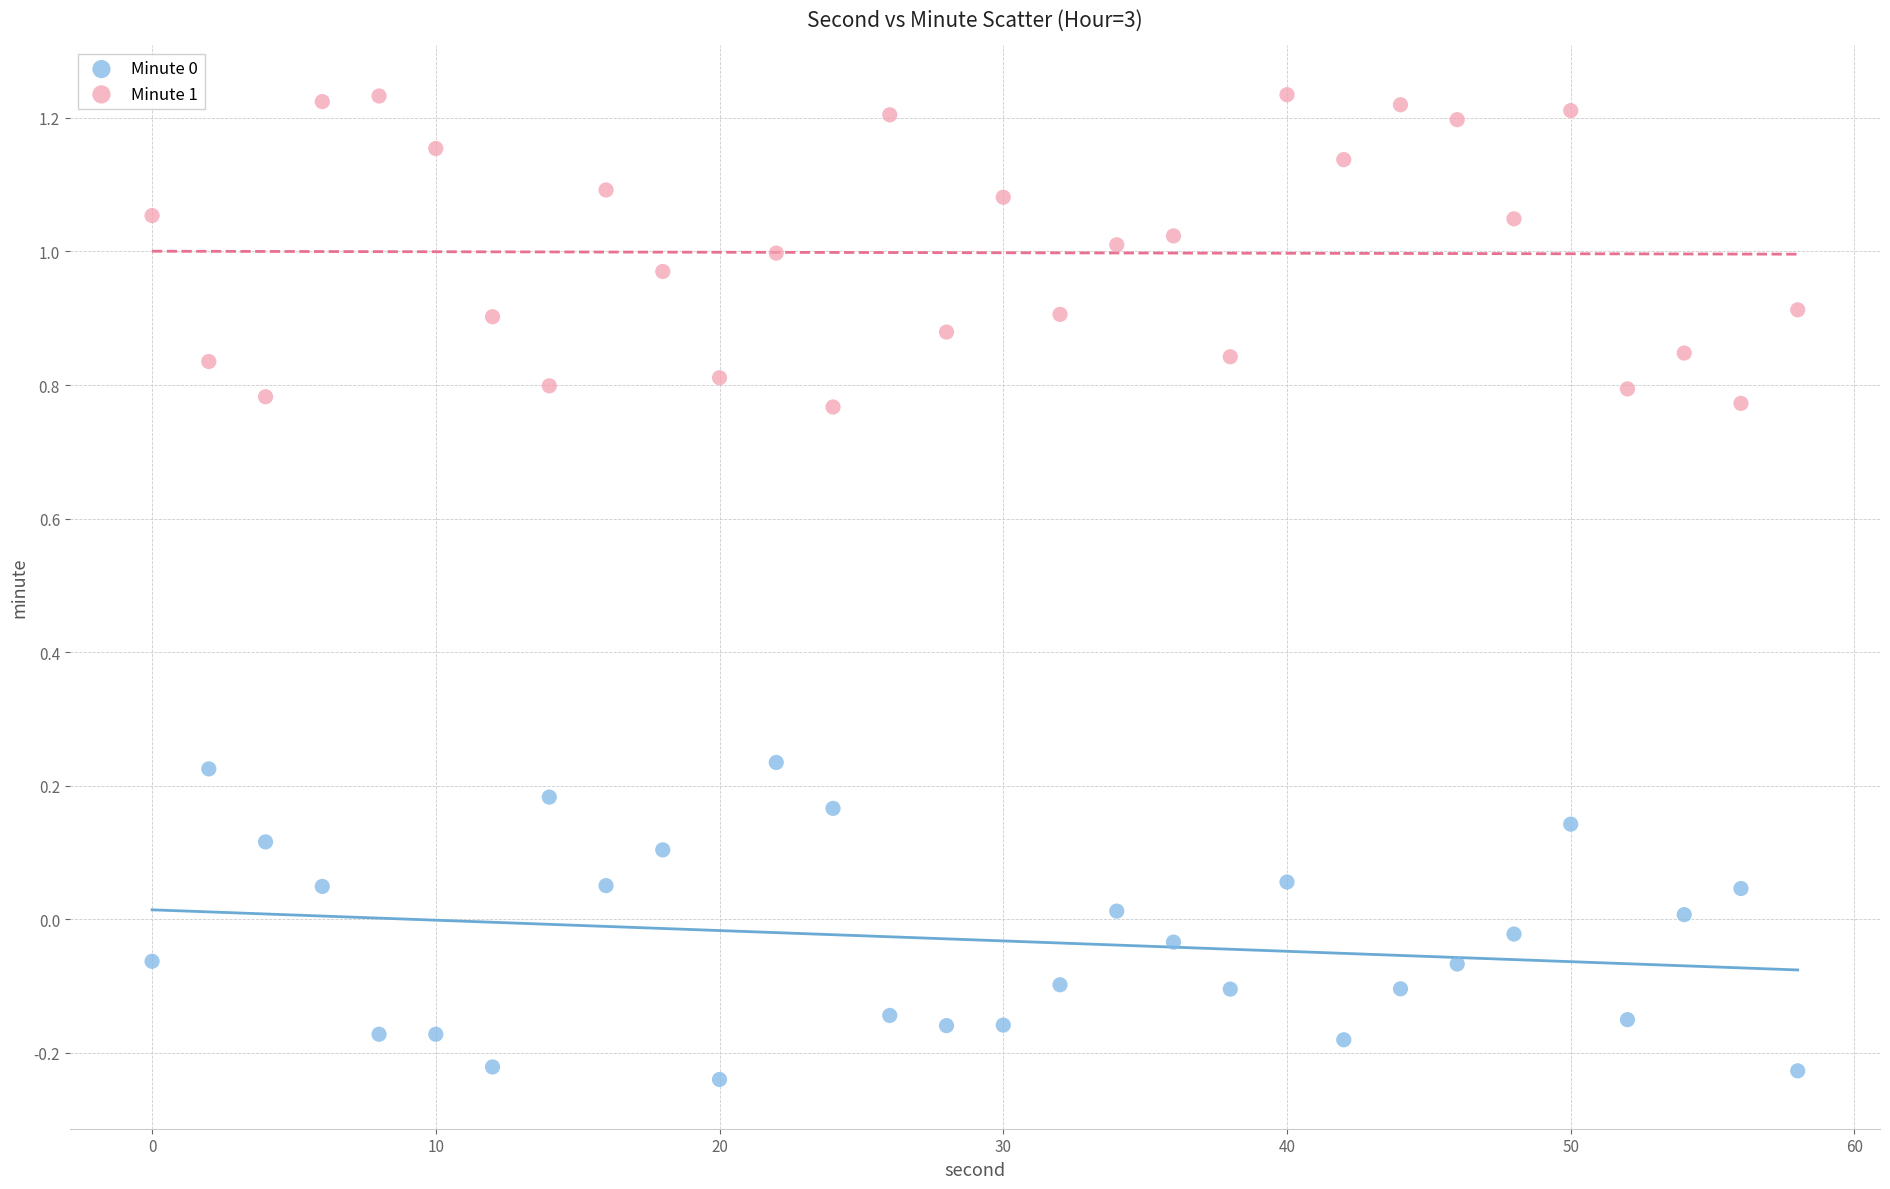

Across all data points, what is the range of X values (max minus min)?

58.0